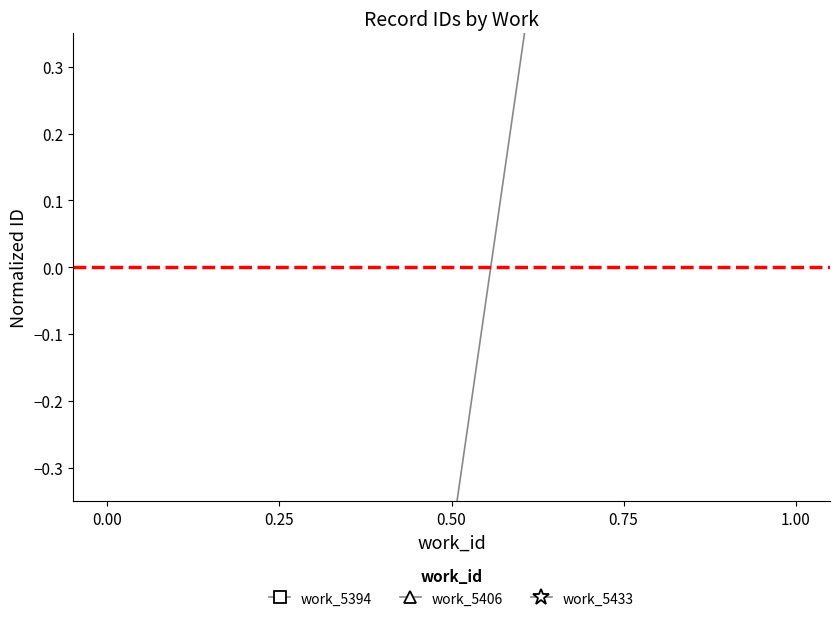

How many values in work_5406 are below zero?

2